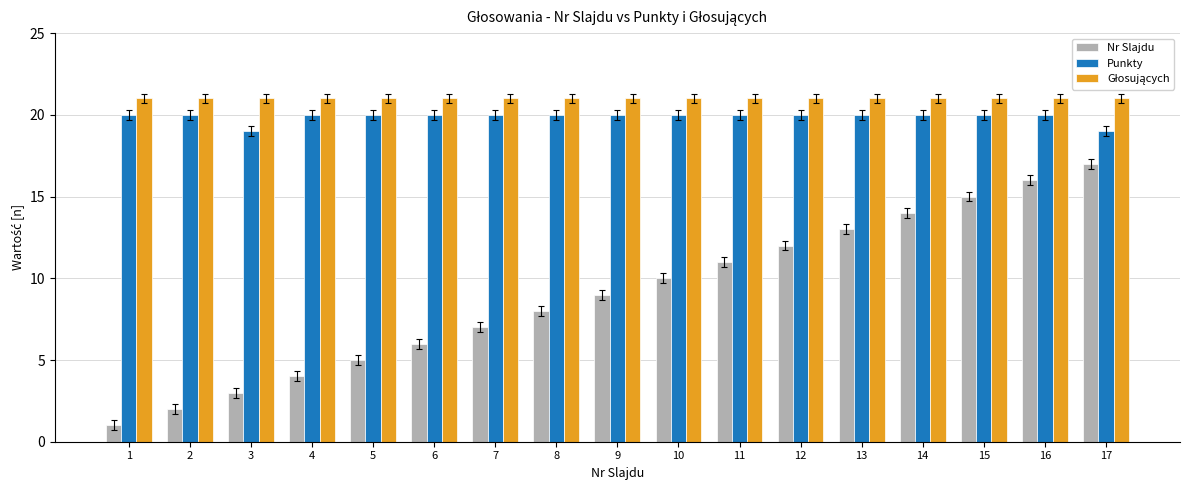

Is the value of Nr Slajdu at 5 greater than the value of Punkty at 7?

No